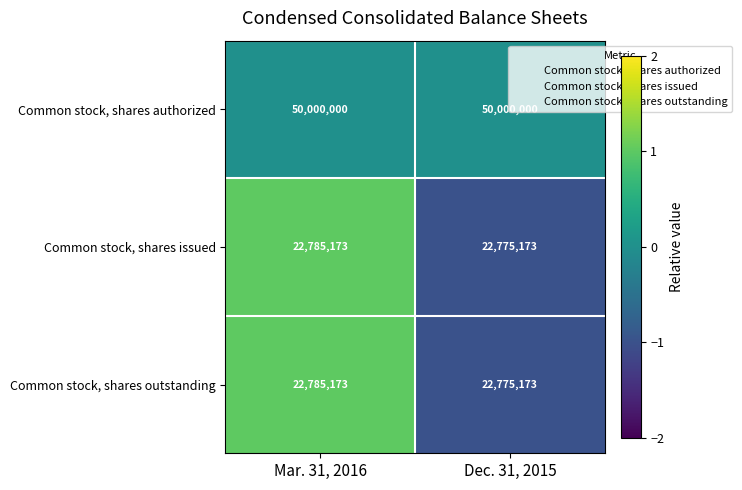

What is the average value of the Common stock, shares issued series?

22780173